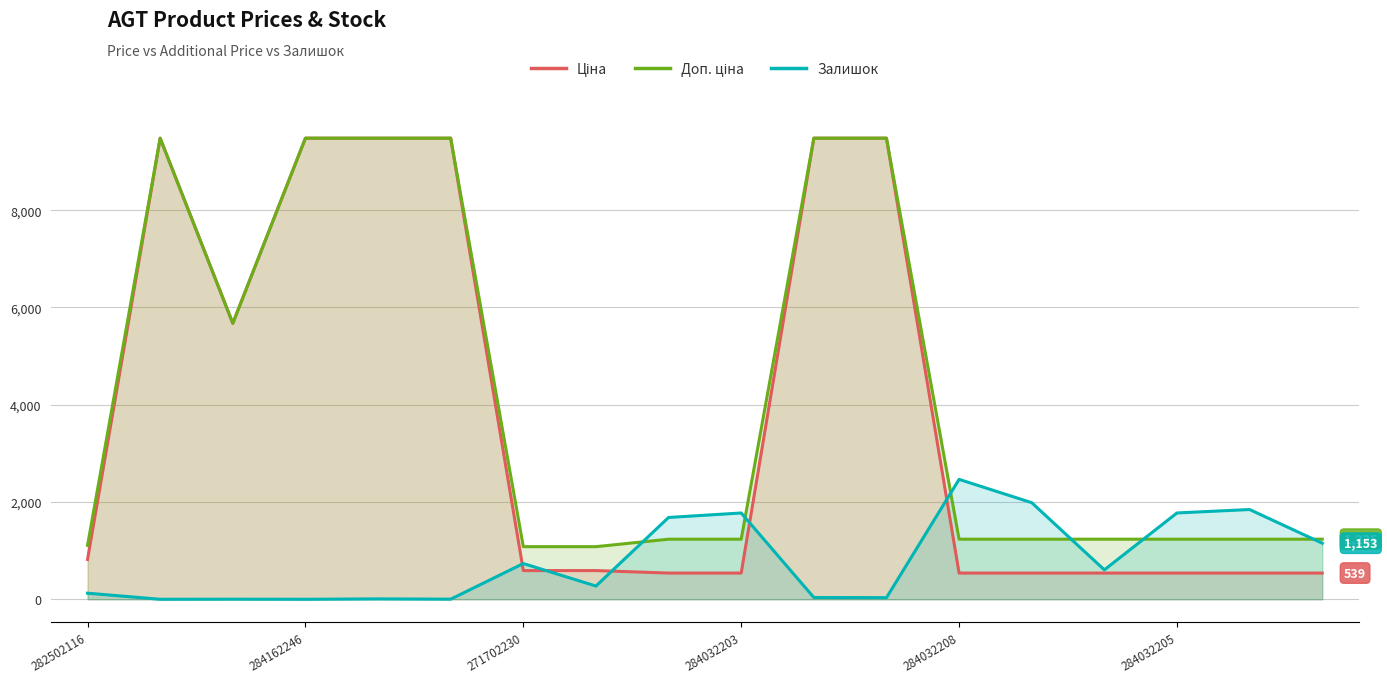

In Залишок, how many points are higher than both neighbors (excluding endpoints)?

6